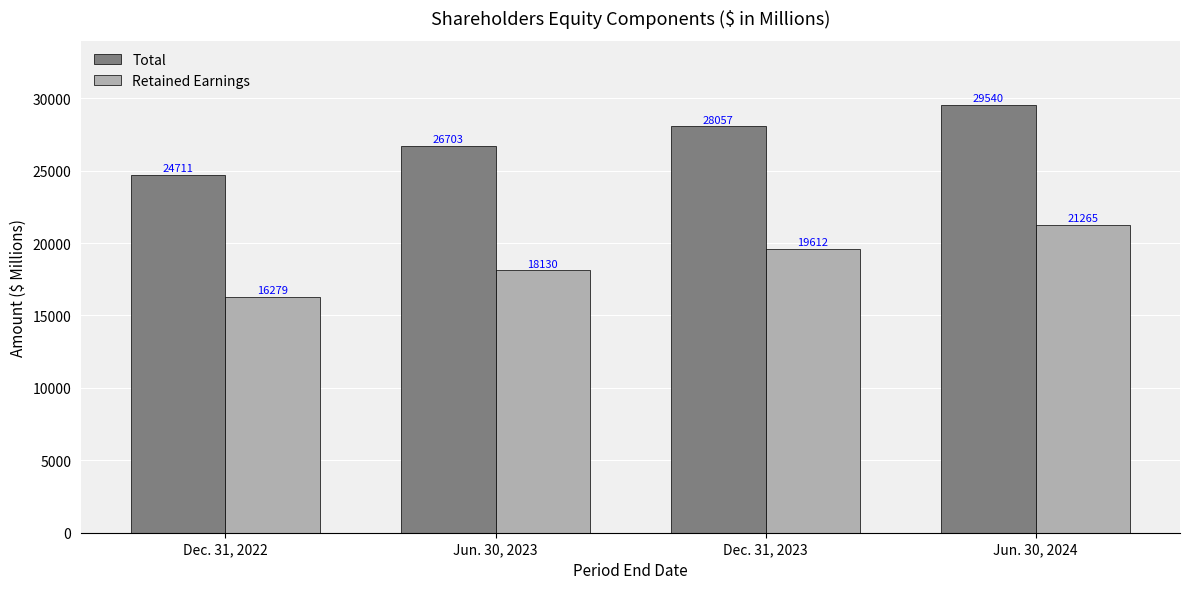

Reading right to left, list all the values displayed in this chart.

Total: 29540	28057	26703	24711
Retained Earnings: 21265	19612	18130	16279